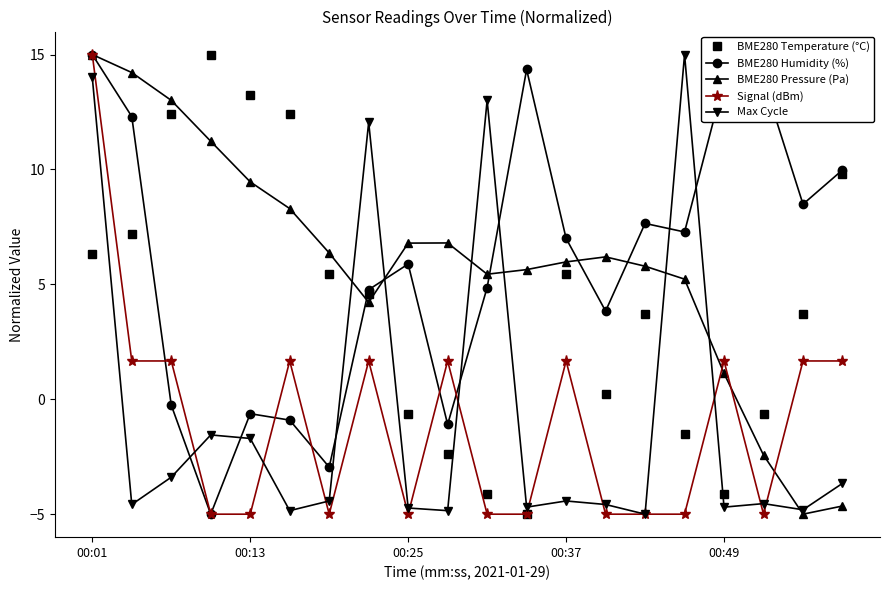

What is the average value of the BME280 Pressure (Pa) series?

5.9